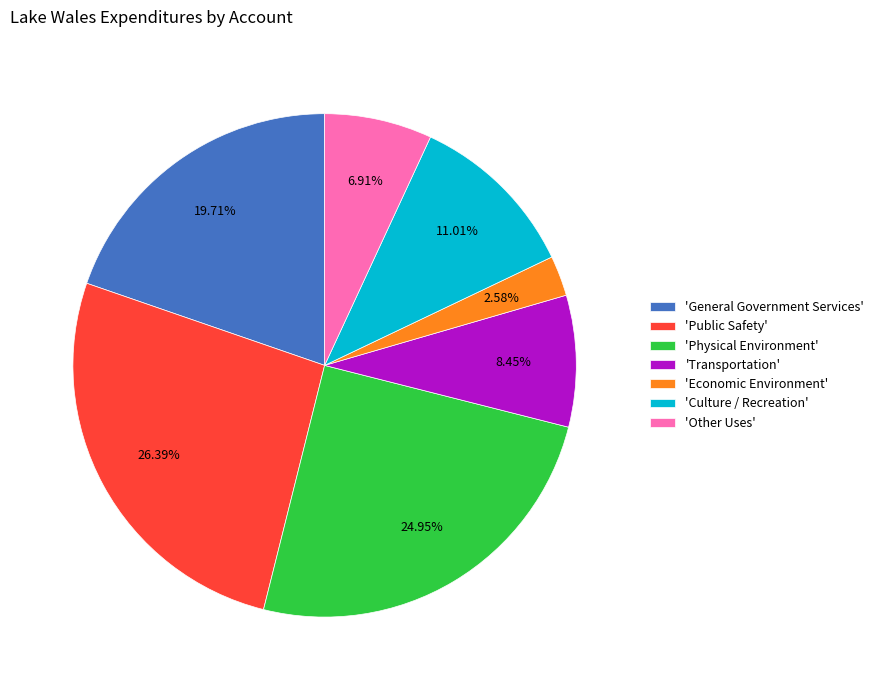

Is 'Physical Environment' the majority of the pie?

No